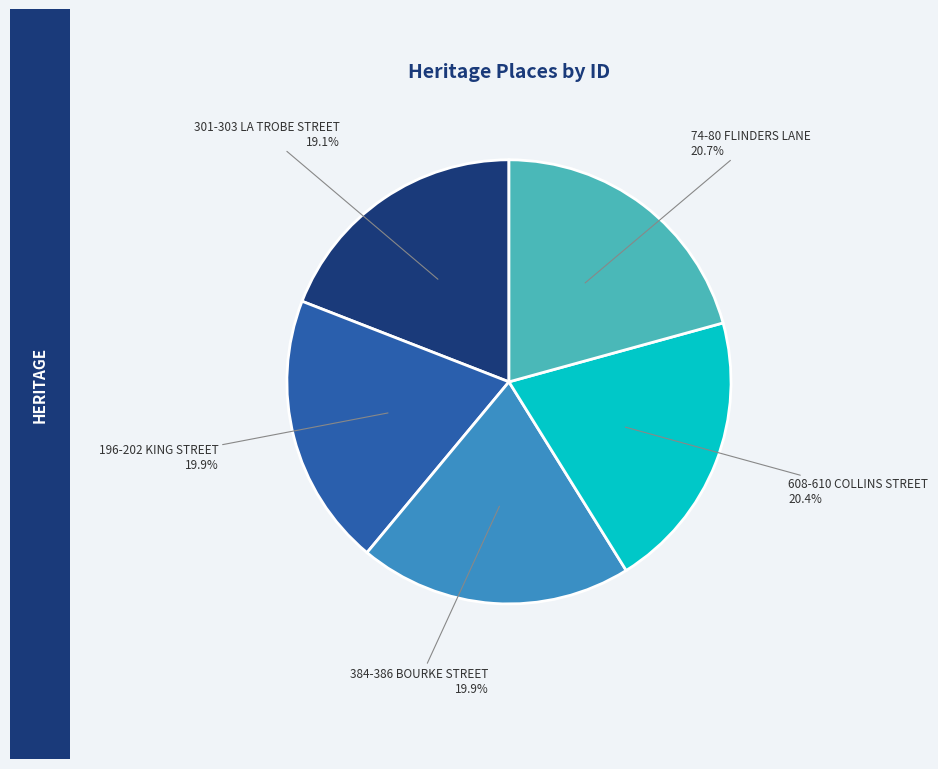

Is 384-386 BOURKE STREET the majority of the pie?

No